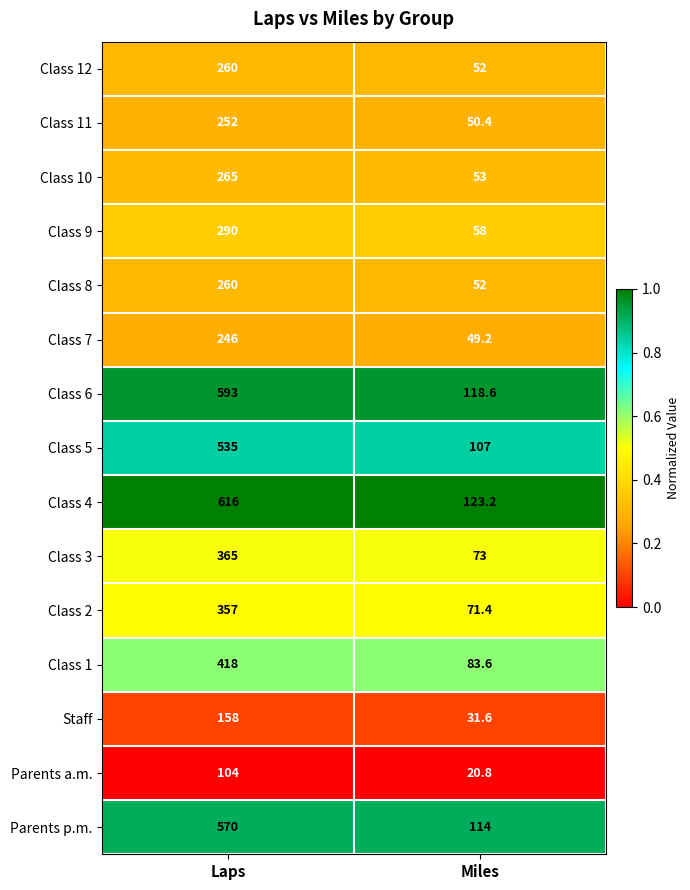

Which category has the lowest value across all series?

Miles